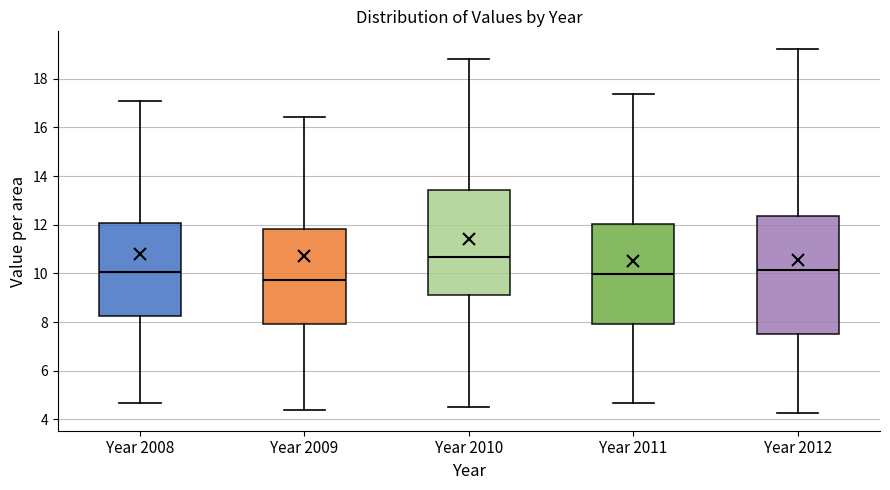

Reading left to right, read every box against the y-axis: the position of its median line, the range the box covers, and the ends of its whiskers. The values are not printed on the chart, so give them approximately, as read against the axis.

Year 2008: median 10.0, box 8.2 to 12.0, whiskers 4.6 to 17.0
Year 2009: median 9.8, box 8.0 to 11.8, whiskers 4.4 to 16.4
Year 2010: median 10.6, box 9.2 to 13.4, whiskers 4.6 to 18.8
Year 2011: median 10.0, box 8.0 to 12.0, whiskers 4.6 to 17.4
Year 2012: median 10.2, box 7.6 to 12.4, whiskers 4.2 to 19.2